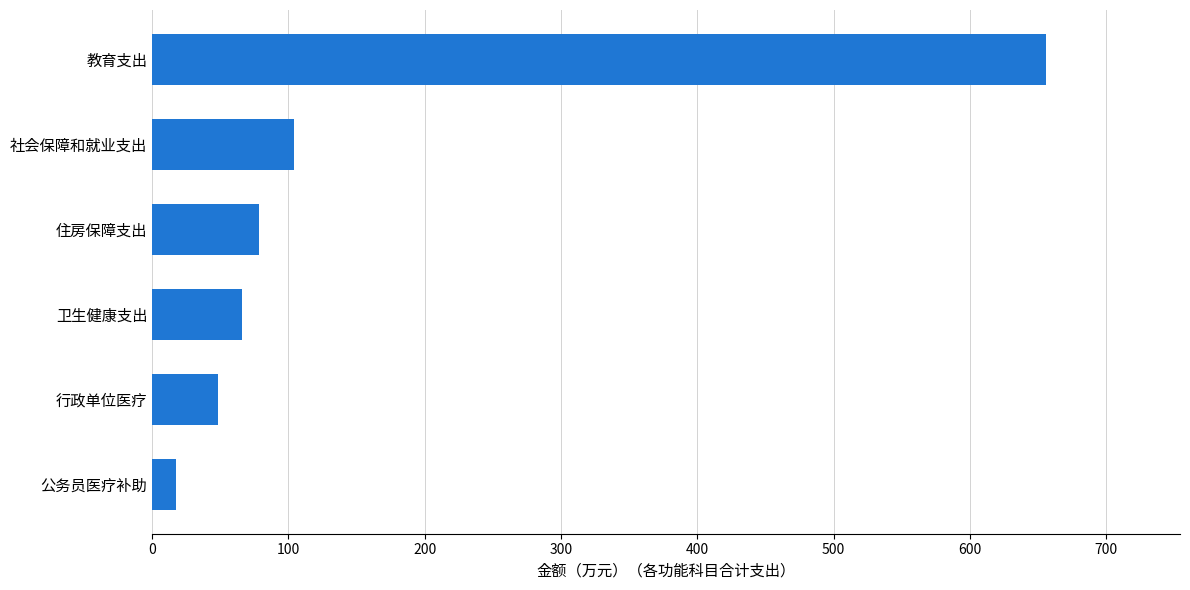

Which label corresponds to the largest value in the chart?

教育支出